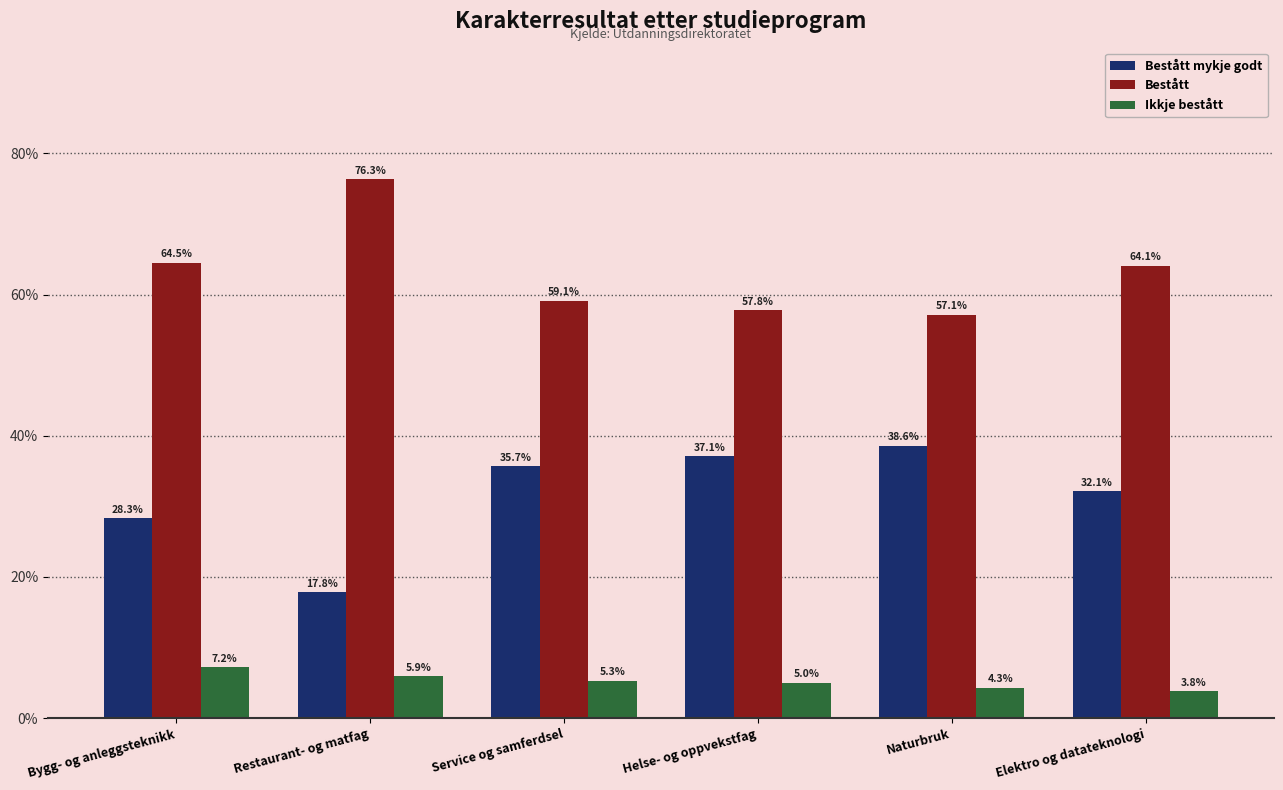

List the series in order of their peak value, lowest first.

Ikkje bestått, Bestått mykje godt, Bestått